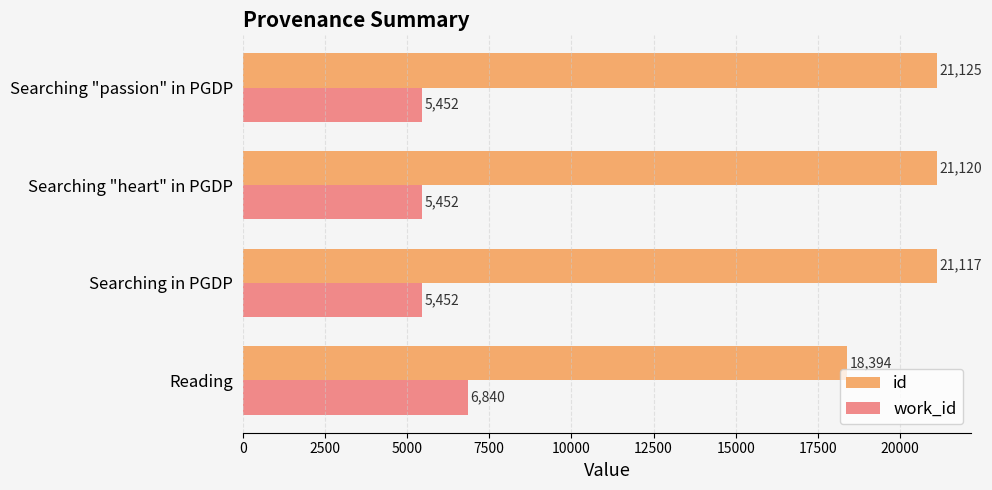

Rank the series by their average value, from highest to lowest.

id, work_id